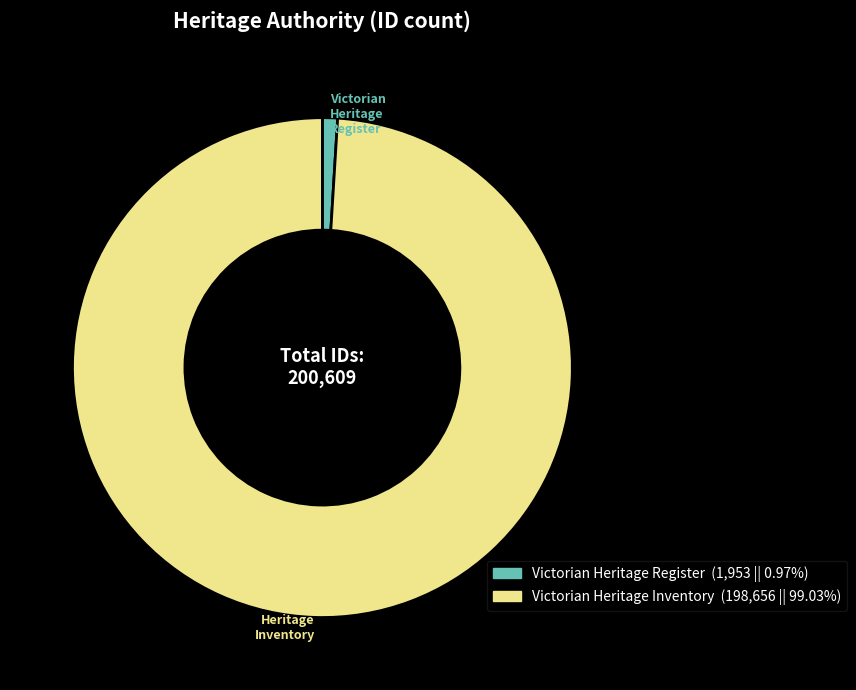

Rank the categories by value from highest to lowest.

Victorian Heritage Inventory, Victorian Heritage Register